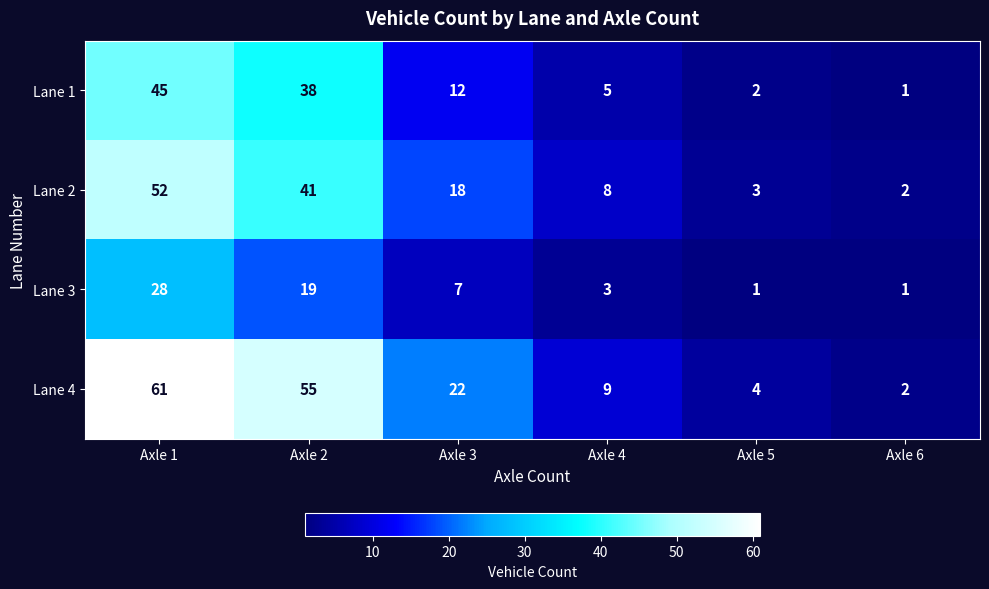

What is the difference between the maximum and minimum values in the Lane 4 series?

59